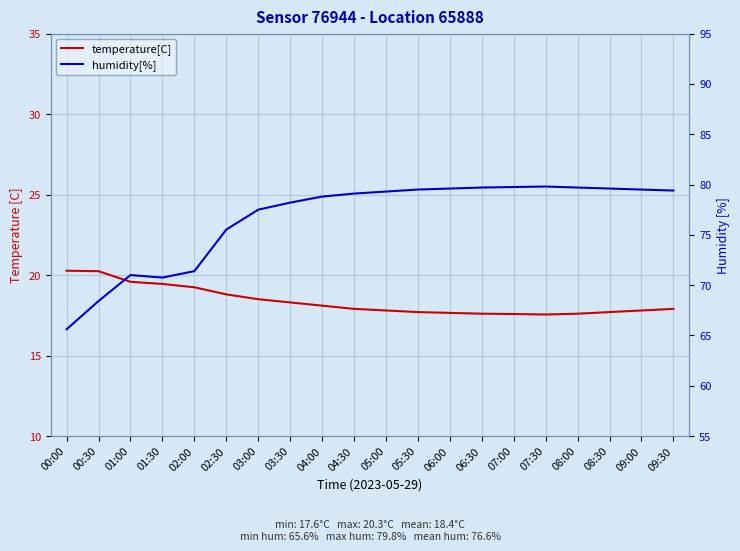

Reading left to right, transcribe all the data shown in this chart.

temperature[C]: 20.3	20.2	19.6	19.4	19.2	18.8	18.5	18.3	18.1	17.9	17.8	17.7	17.6	17.6	17.6	17.6	17.6	17.7	17.8	17.9
humidity[%]: 65.6	68.4	71.0	70.8	71.4	75.5	77.5	78.2	78.8	79.1	79.3	79.5	79.6	79.7	79.8	79.8	79.7	79.6	79.5	79.4